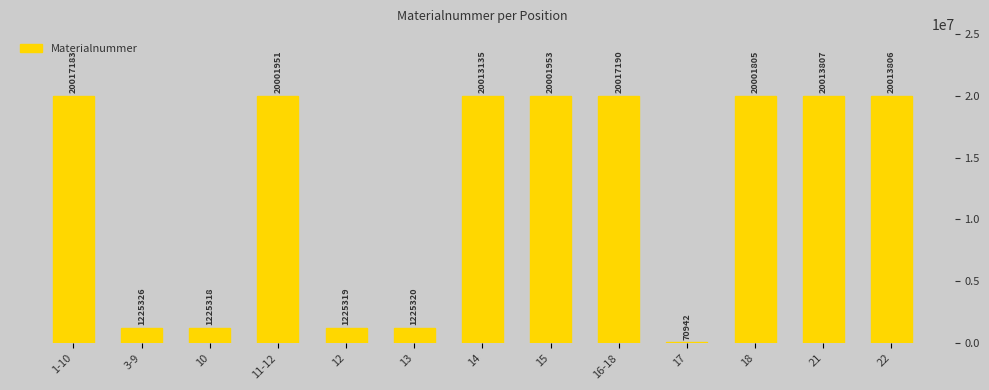

Between 10 and 16-18, which is larger?

16-18